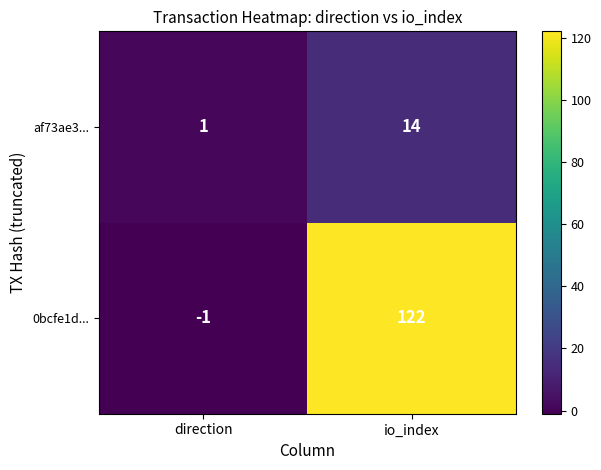

What is the spread (max minus min) of values at io_index?

108